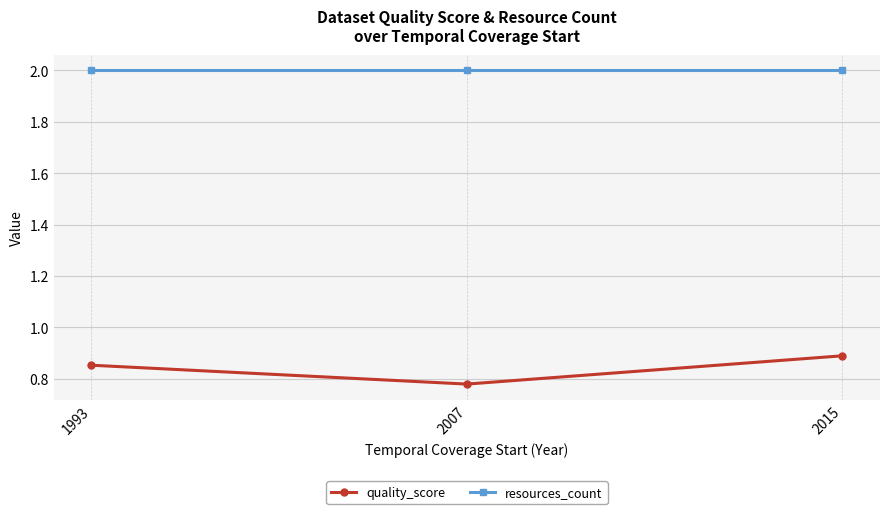

Is it true that quality_score equals 0.9 at 1993?

True